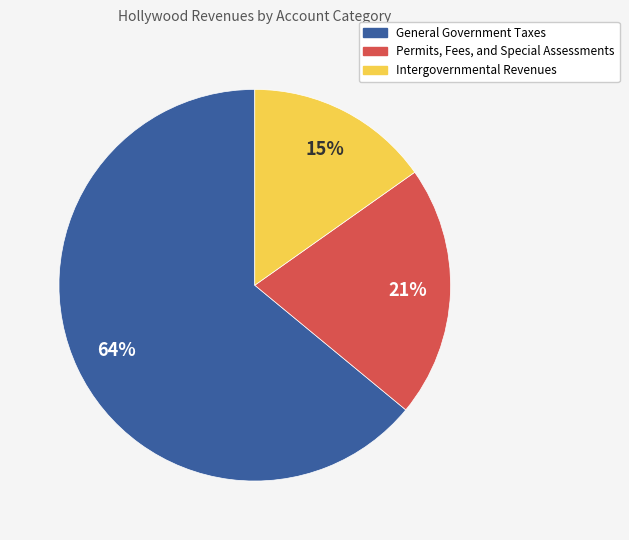

What is the smallest slice in the pie chart?

Intergovernmental Revenues